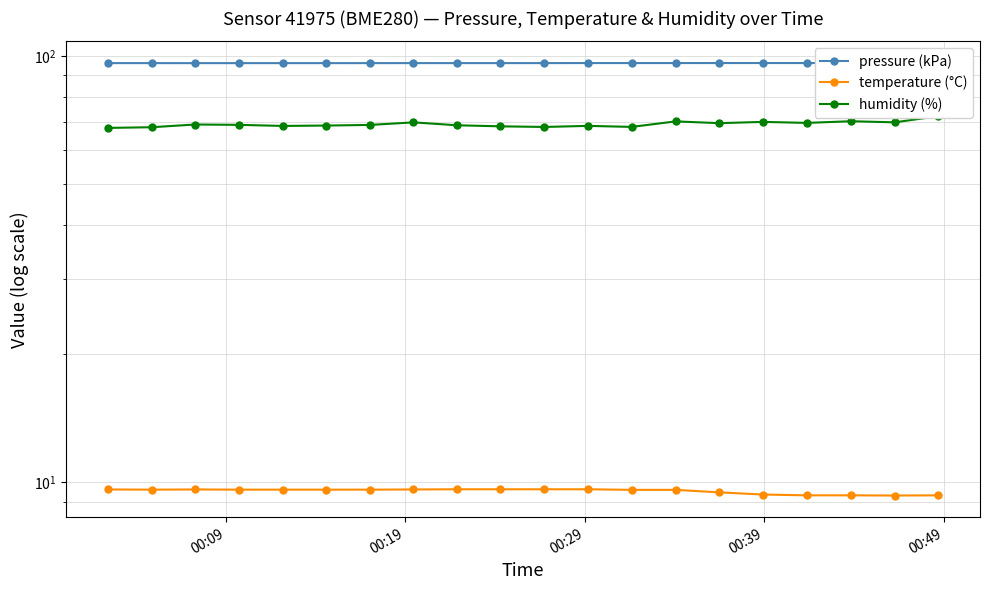

What is the value of the humidity (%) point at the 1st from the left?

67.8